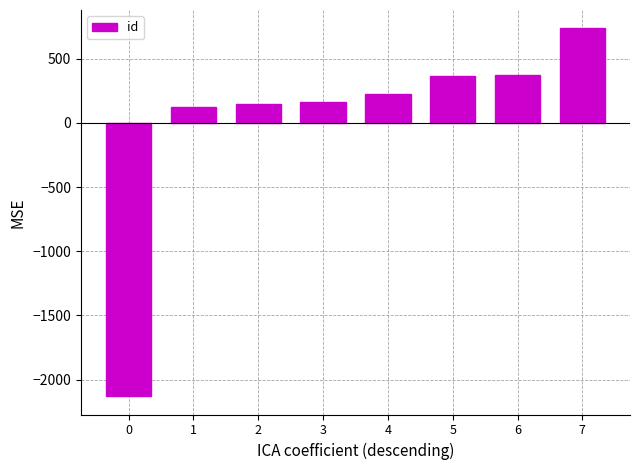

The value at 0 is -3143.6. True or false?

False